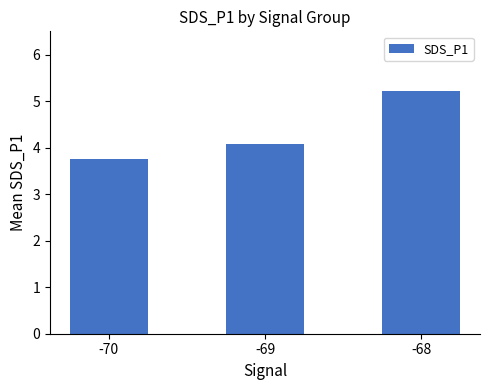

What is the approximate value at -69?

4.1